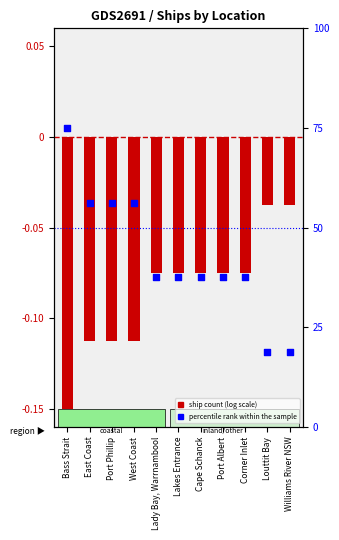

Which series reaches the maximum Y coordinate?

percentile rank within the sample